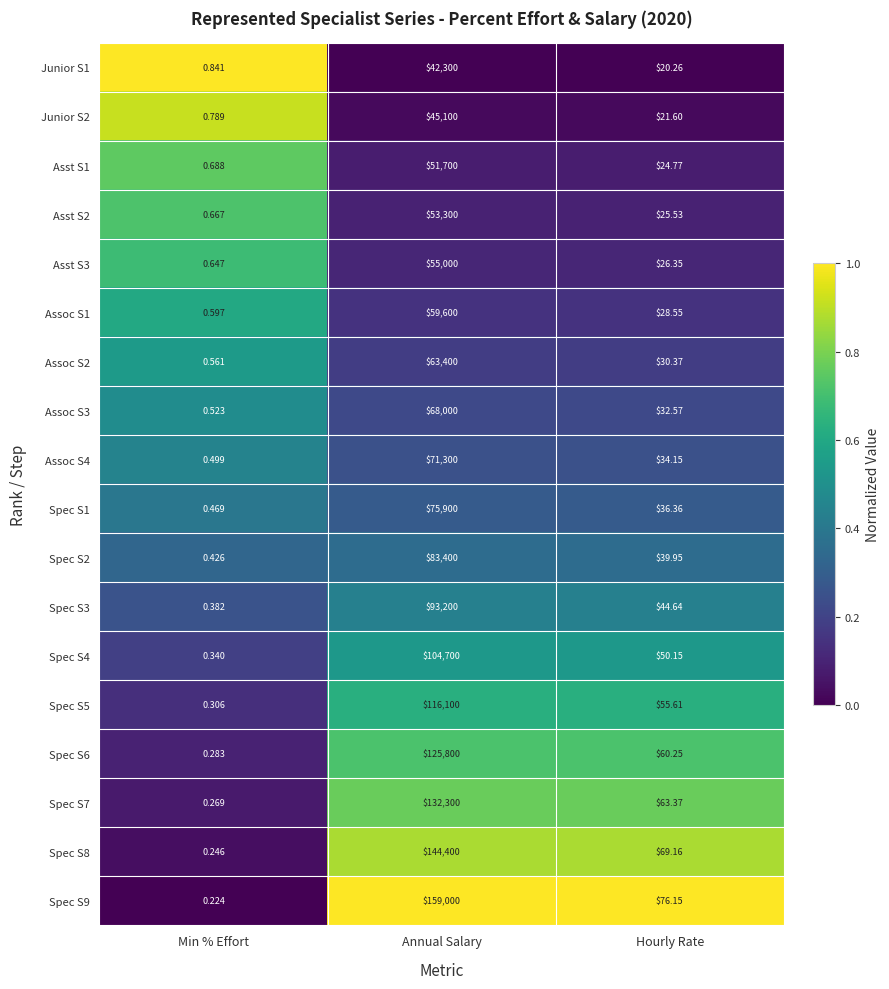

At which category does the chart reach its peak across all series?

Annual Salary